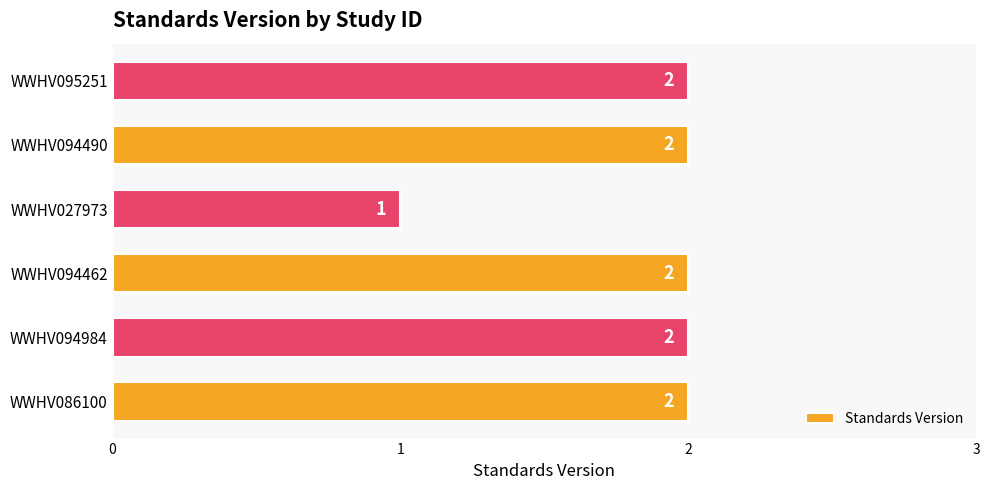

What is the sum of the values at WWHV094490 and WWHV095251?

4